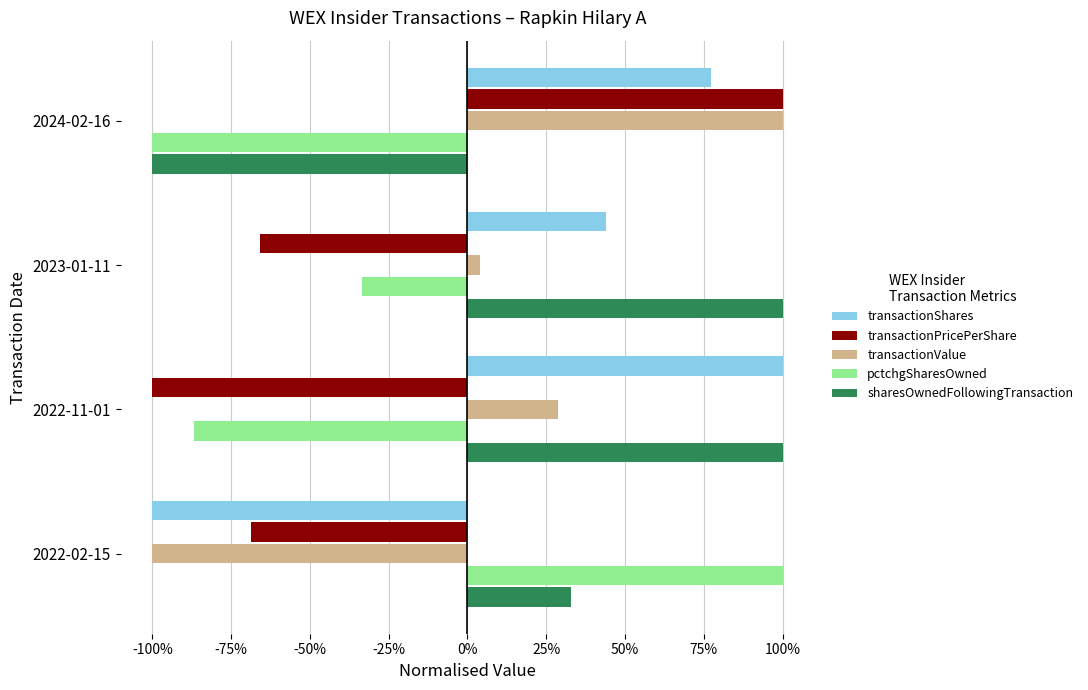

What are all the series names shown in the legend?

transactionShares, transactionPricePerShare, transactionValue, pctchgSharesOwned, sharesOwnedFollowingTransaction